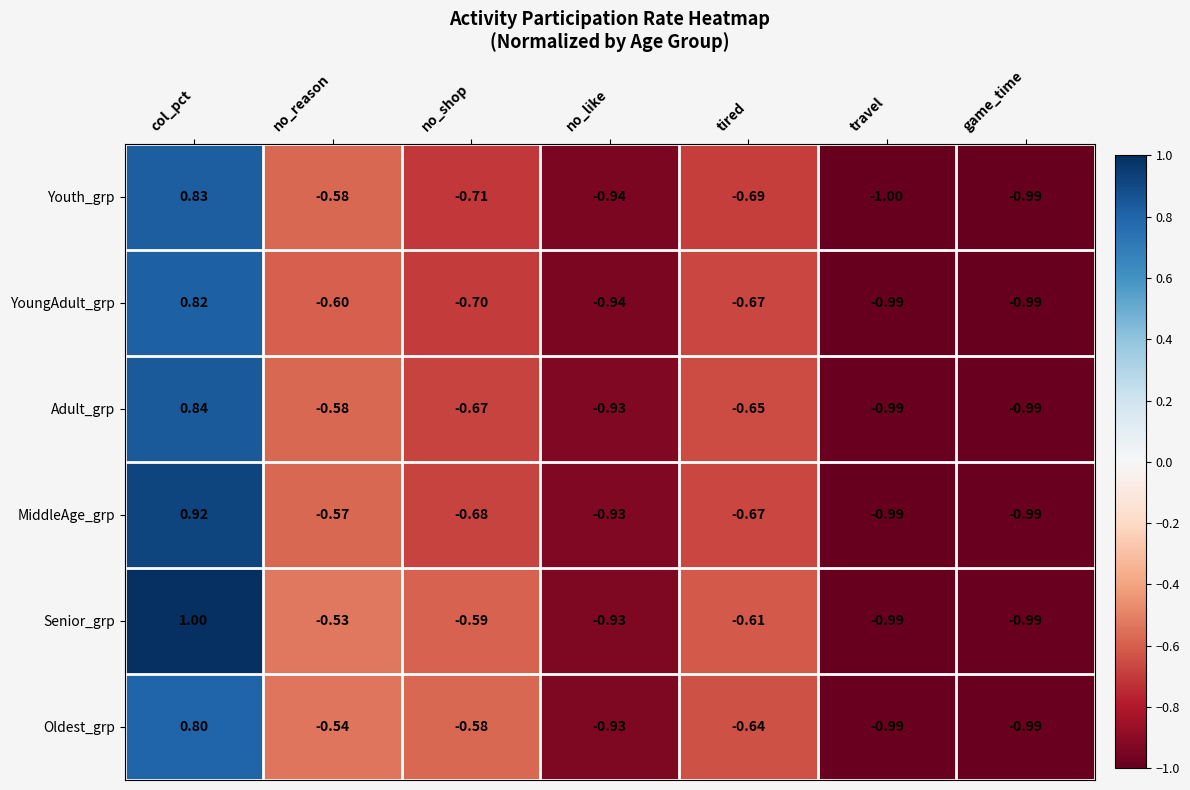

Which series has the widest spread of values?

Senior_grp